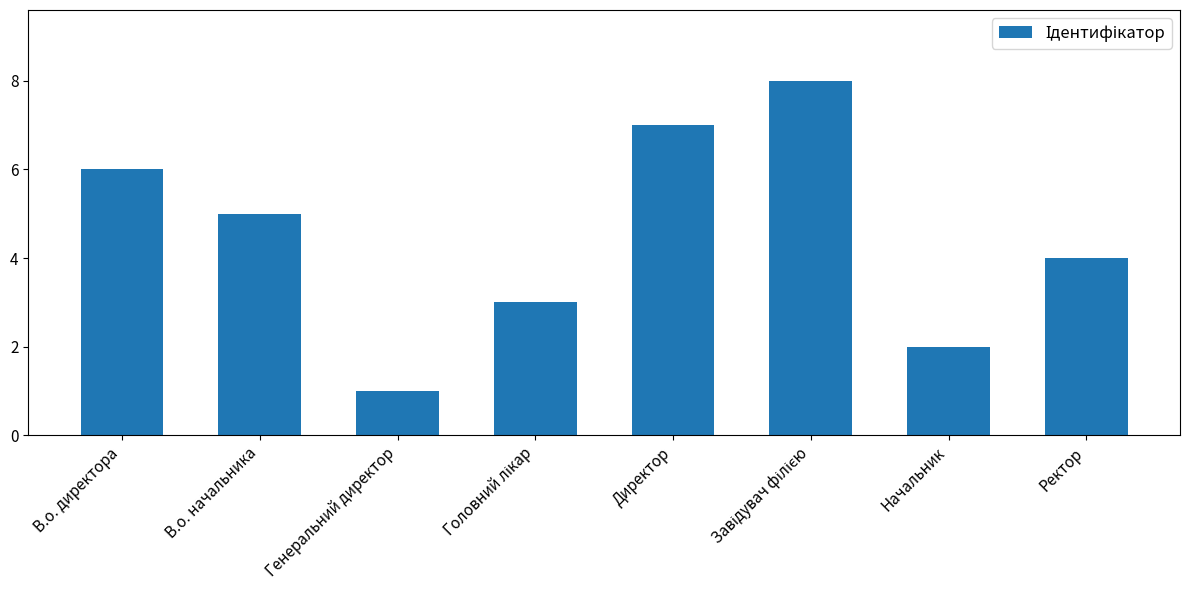

Reading left to right, what are all the values shown in this chart?

6	5	1	3	7	8	2	4